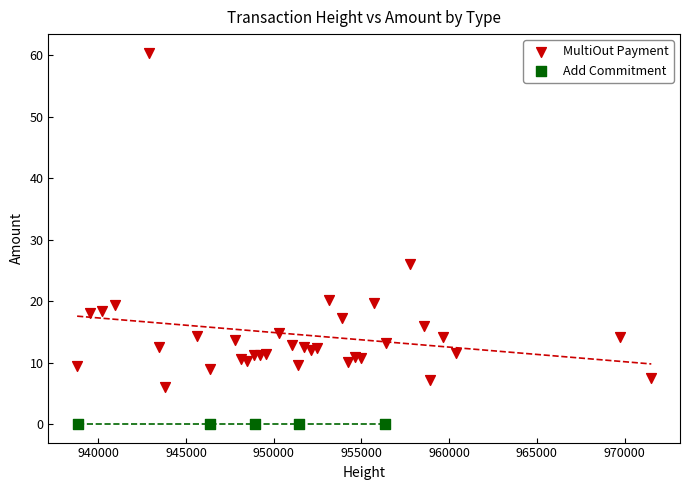

Which series reaches the minimum Y coordinate?

Add Commitment